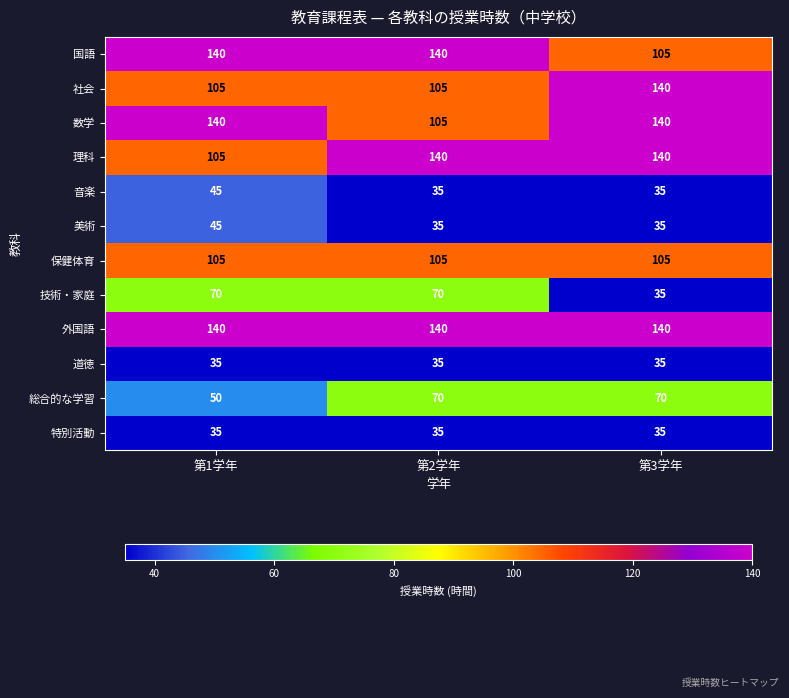

The value of 総合的な学習 at 第3学年 is 19. True or false?

False